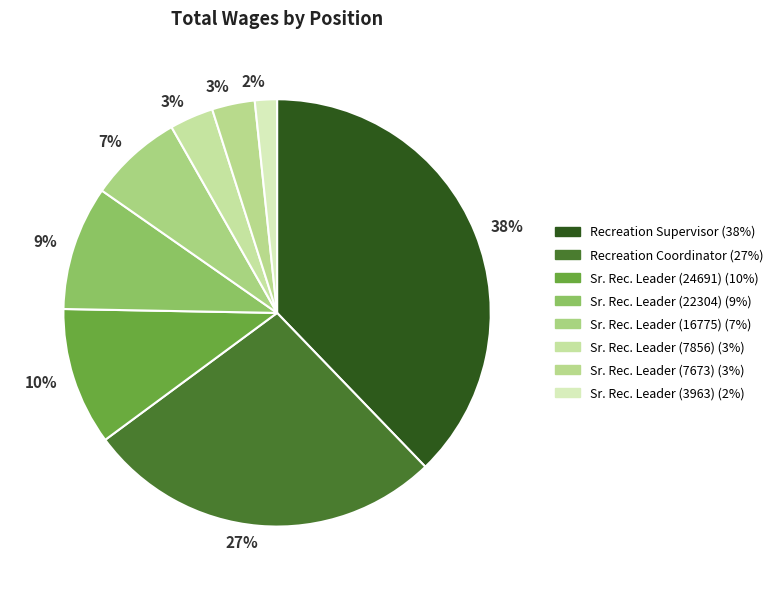

Is there a majority slice in this chart?

No